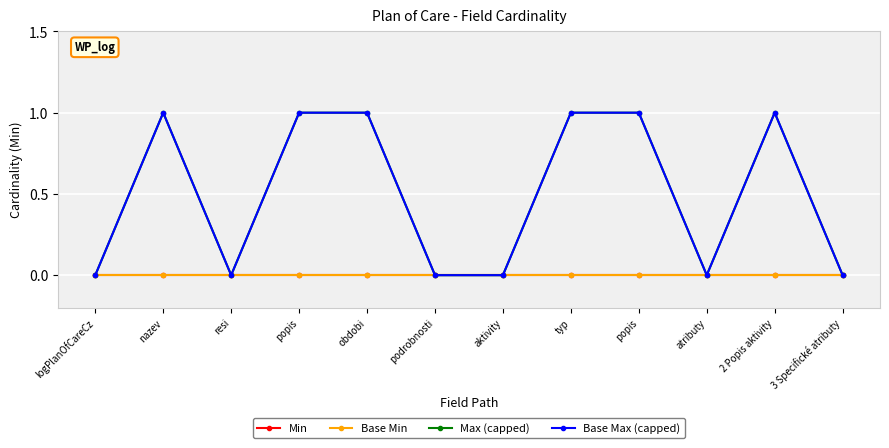

True or false: Max (capped) and Base Max (capped) intersect in this chart.

False